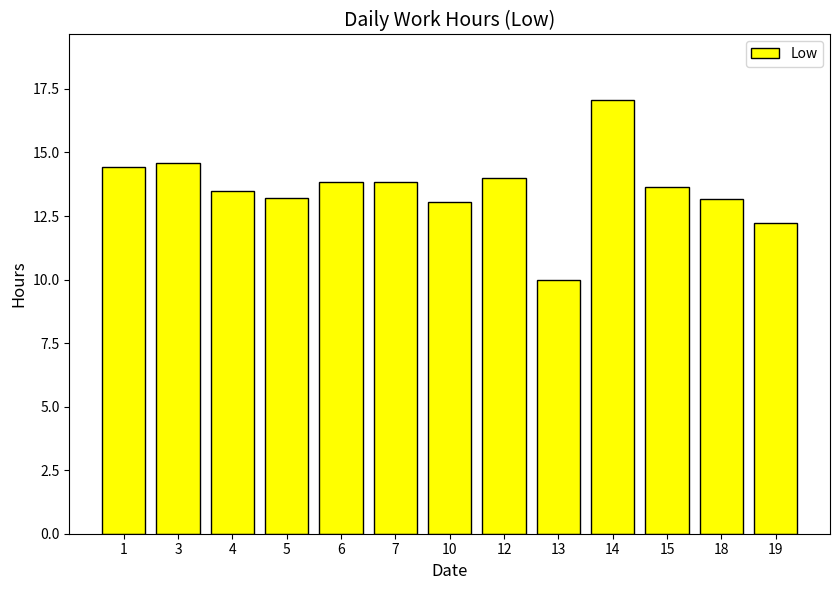

The chart shows a value of 17.1 at 14. True or false?

True